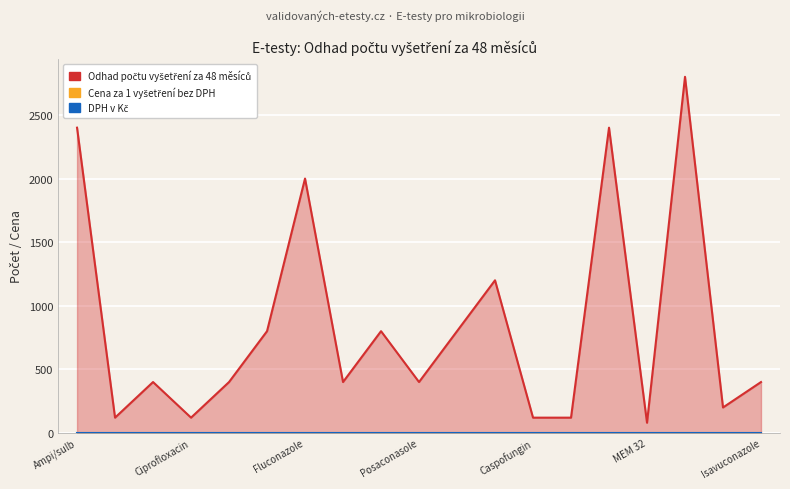

True or false: Cena za 1 vyšetření bez DPH and DPH v Kč intersect in this chart.

False